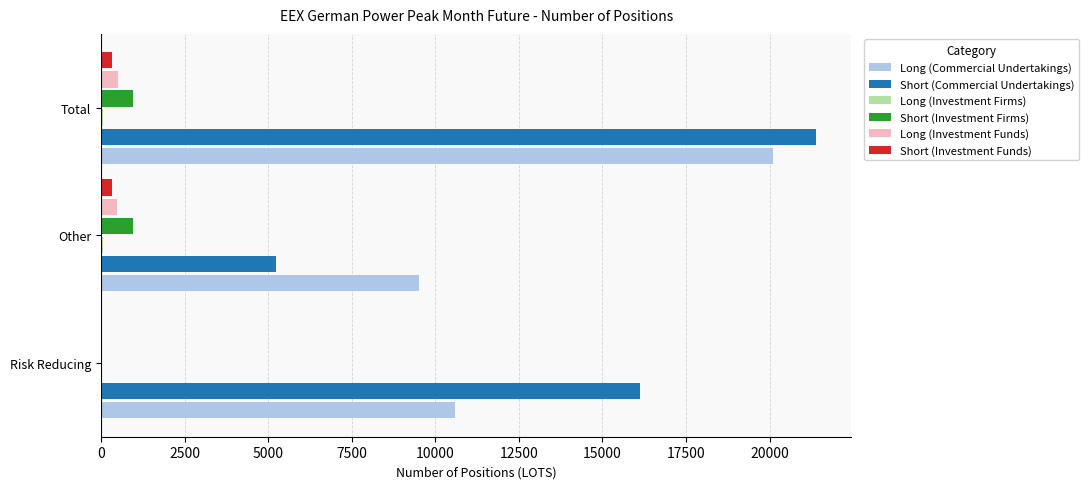

Is it true that Short (Commercial Undertakings) equals 30814 at Total?

False